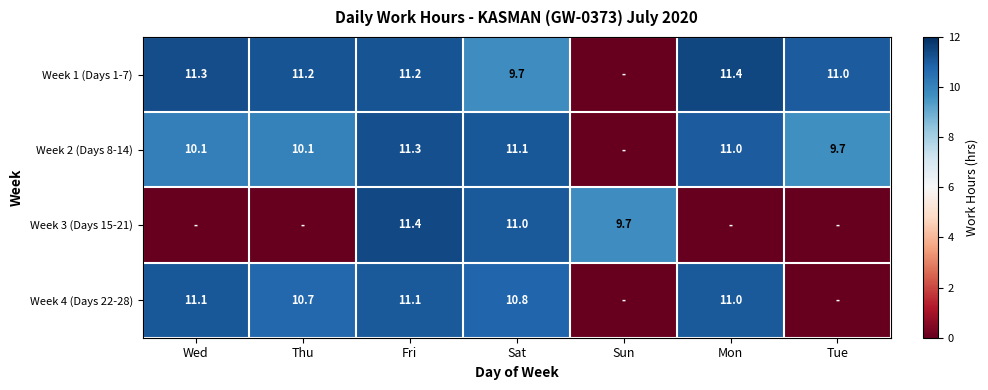

The Week 4 (Days 22-28) series shows 7.4 at Fri. True or false?

False